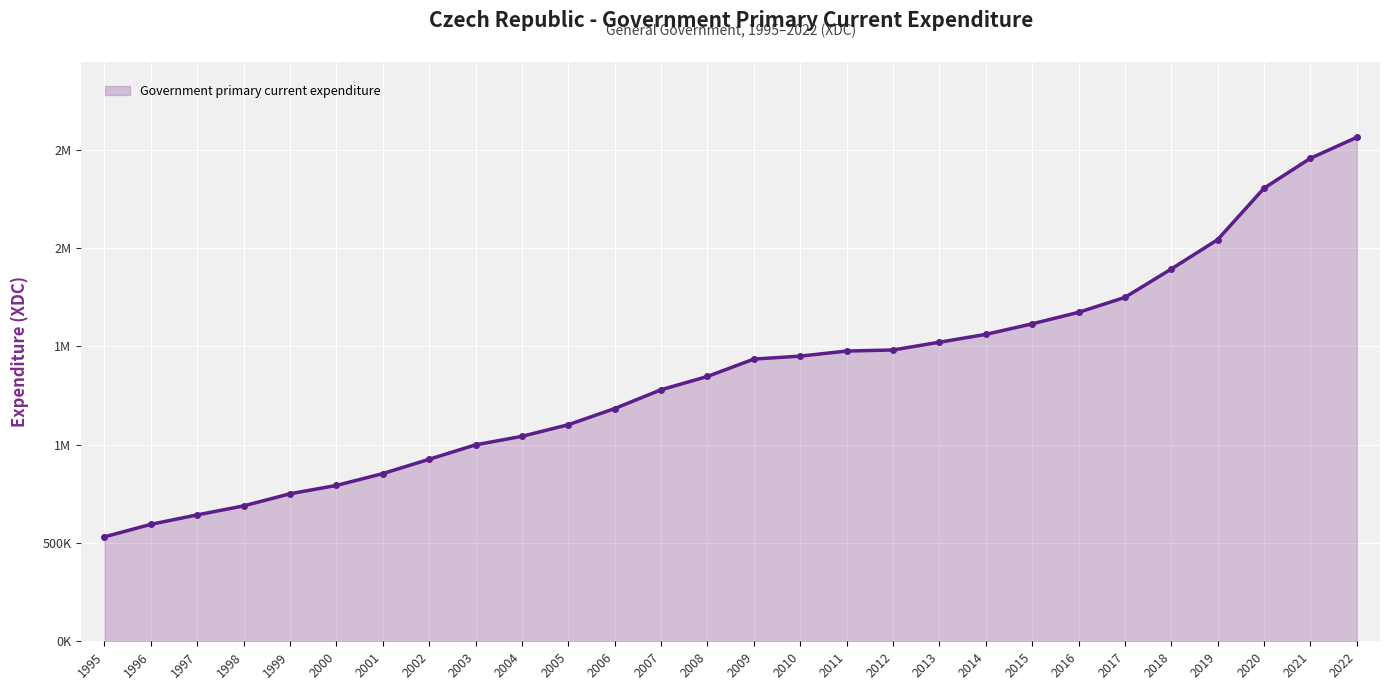

Where does the data first go above 1435125?

2010